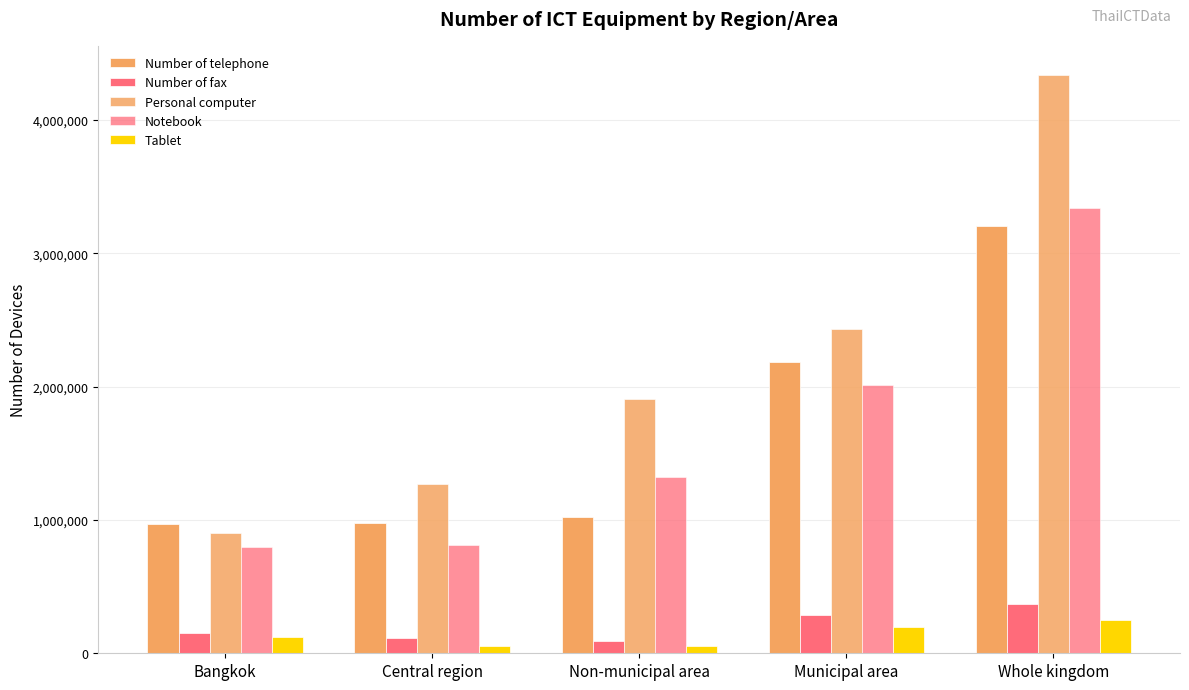

How many data points in Number of telephone are less than 1019397?

2